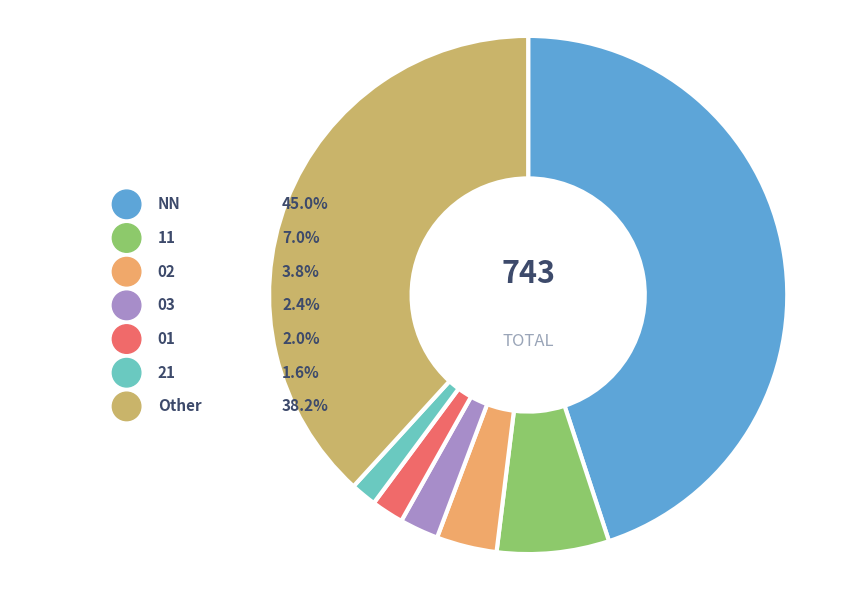

To the nearest percent, what percentage of the pie is 02?

4%